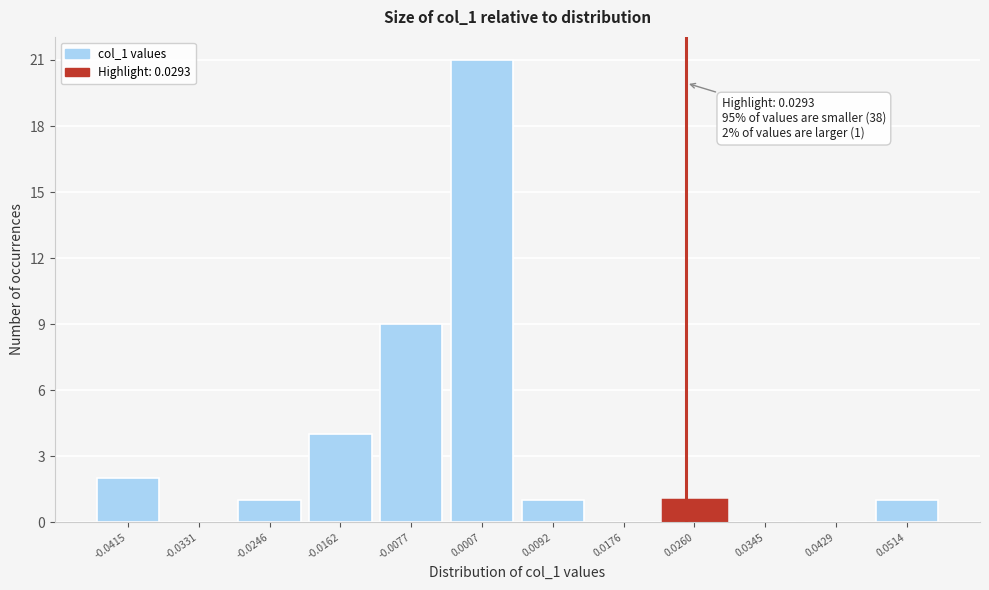

Reading left to right, what are all the values shown in this chart?

-0.0415=2	-0.0331=0	-0.0246=1	-0.0162=4	-0.0077=9	0.0007=21	0.0092=1	0.0176=0	0.0260=1	0.0345=0	0.0429=0	0.0514=1